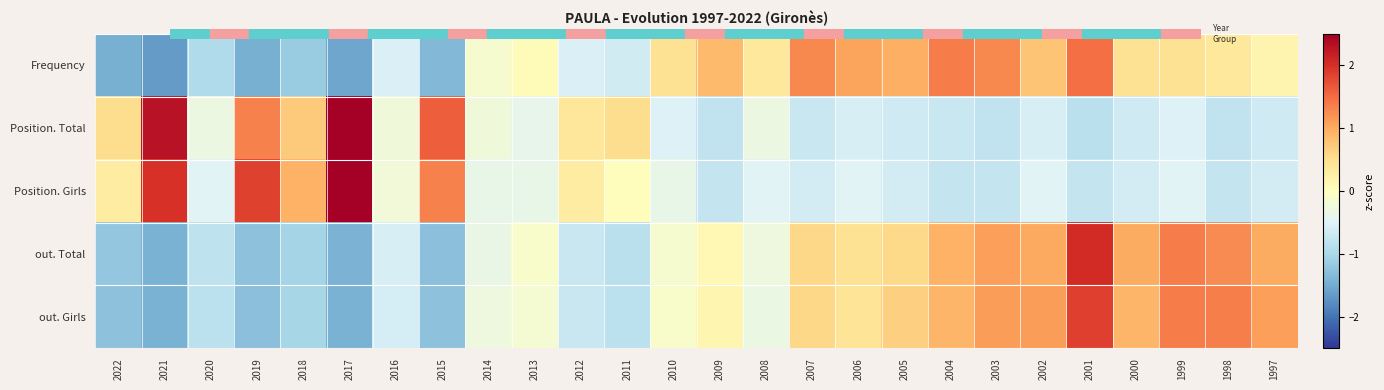

Rank the series at 2022 from lowest to highest value.

Frequency, out. Girls, out. Total, Position. Girls, Position. Total